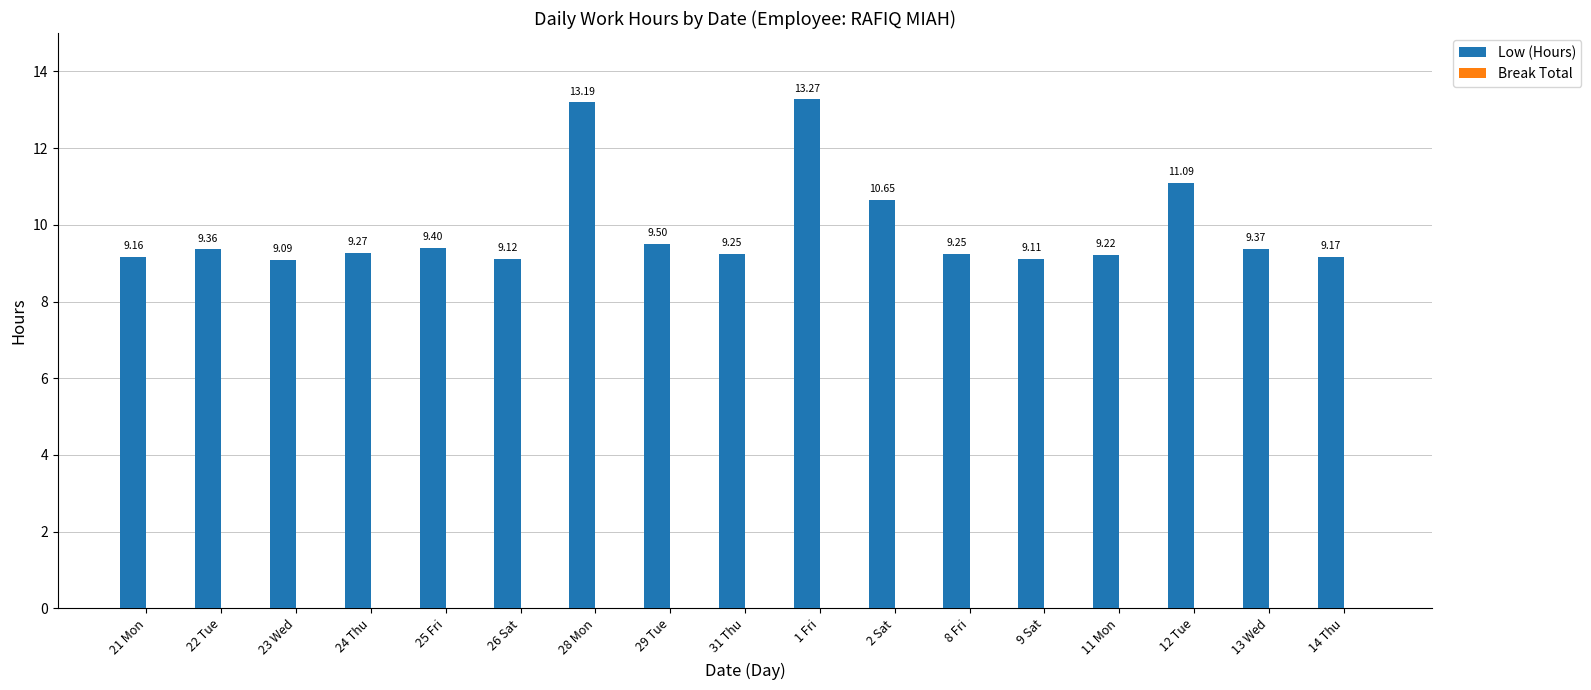

What is the sum of all values?

168.5